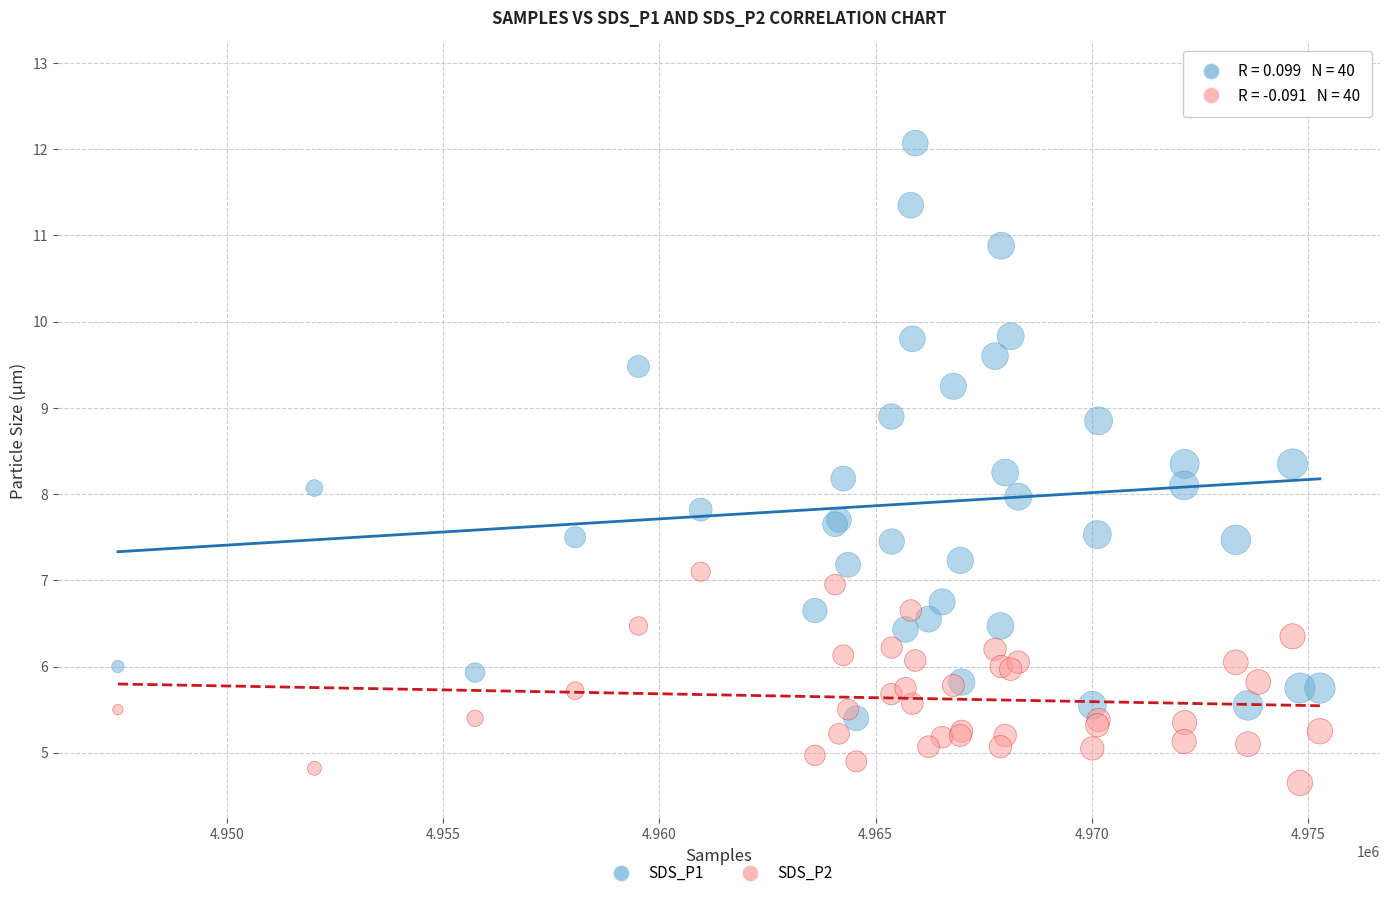

Which series has the widest spread of Y values?

SDS_P1